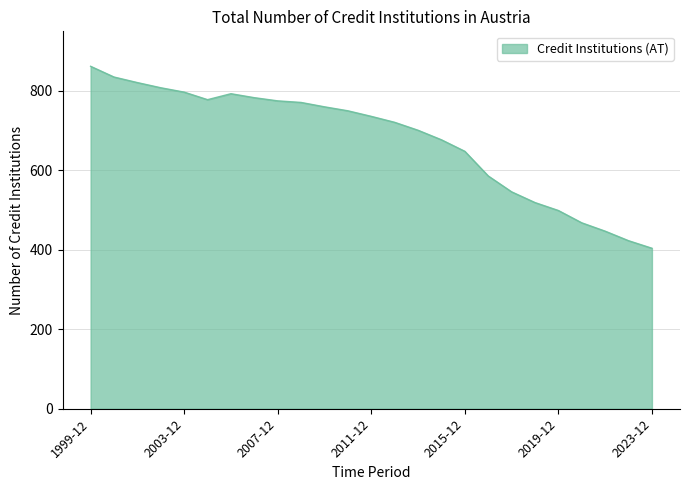

What is the greatest value displayed?

862